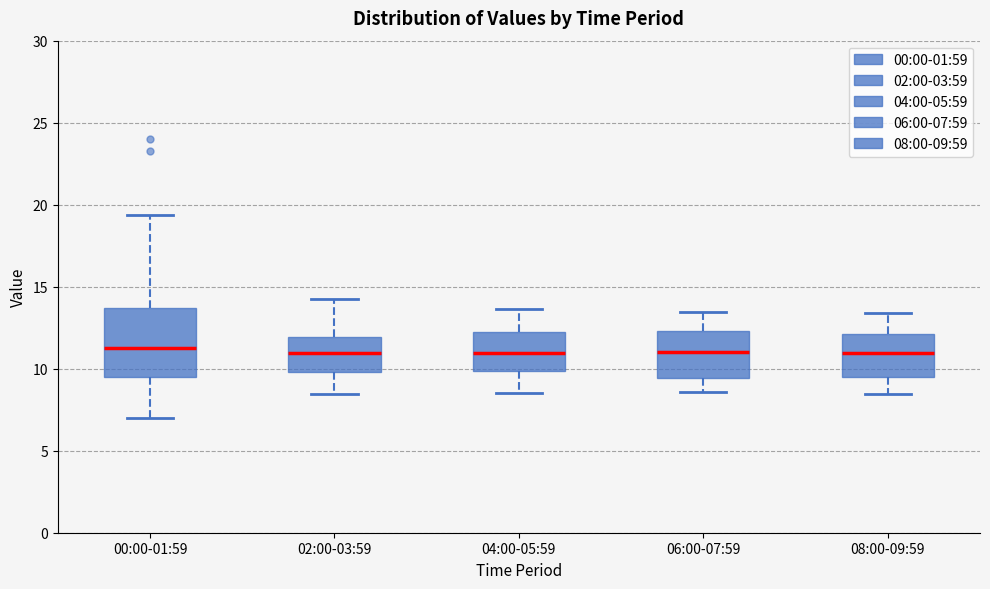

Where does the upper whisker of the box for 00:00-01:59 end on the y-axis? The values are not printed on the chart, so give them approximately, as read against the axis.

19.5